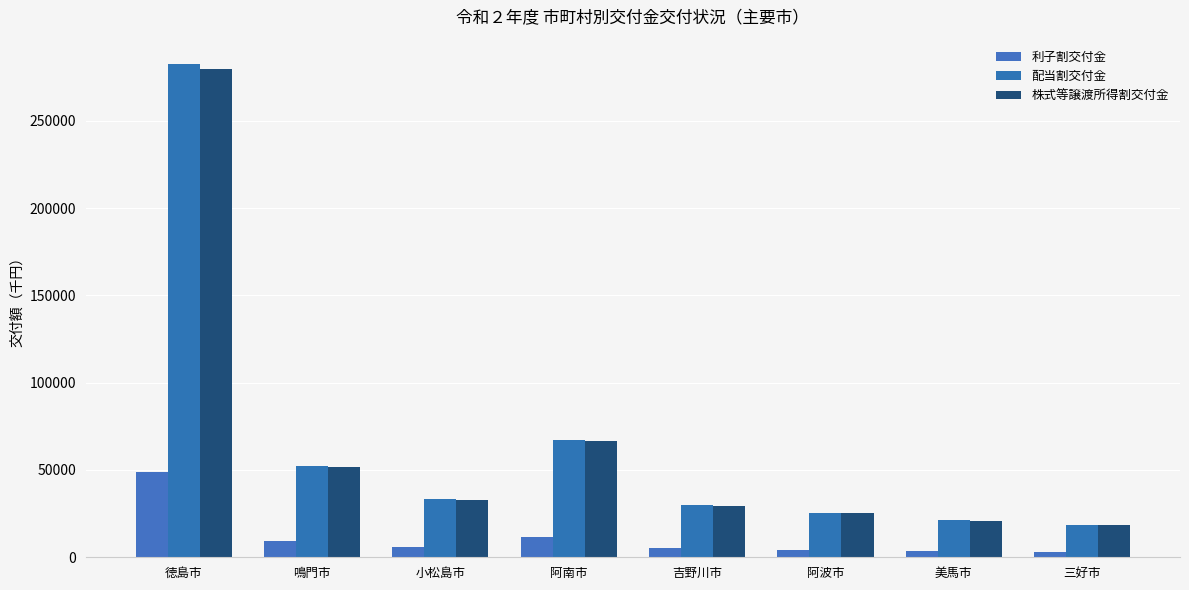

Which series has the largest range (max minus min)?

配当割交付金